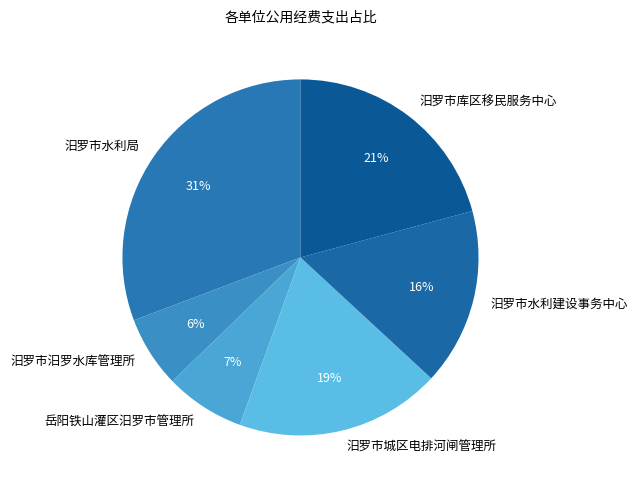

Combined, do 岳阳铁山灌区汨罗市管理所 and 汨罗市汨罗水库管理所 account for over 50%?

No